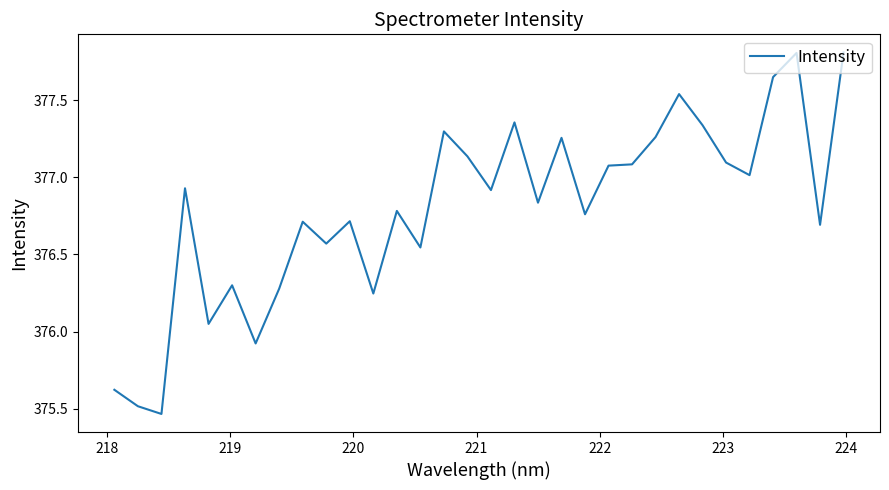

What is the maximum value shown in the chart?

377.8